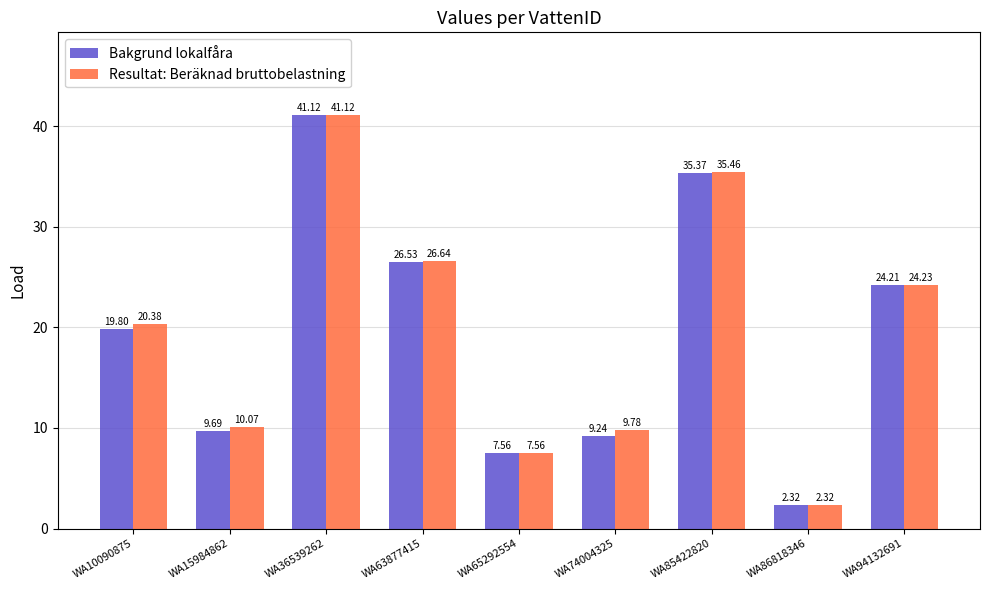

At which category is the sum across all series the highest?

WA36539262